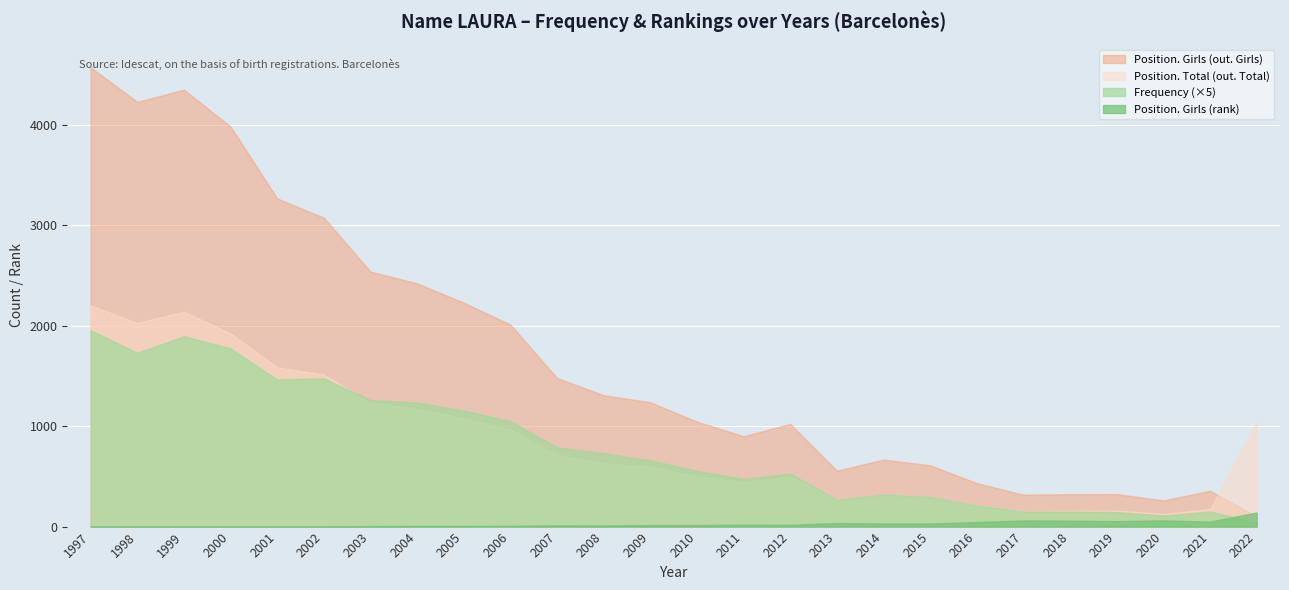

Which series has the largest range (max minus min)?

Position. Girls (out. Girls)